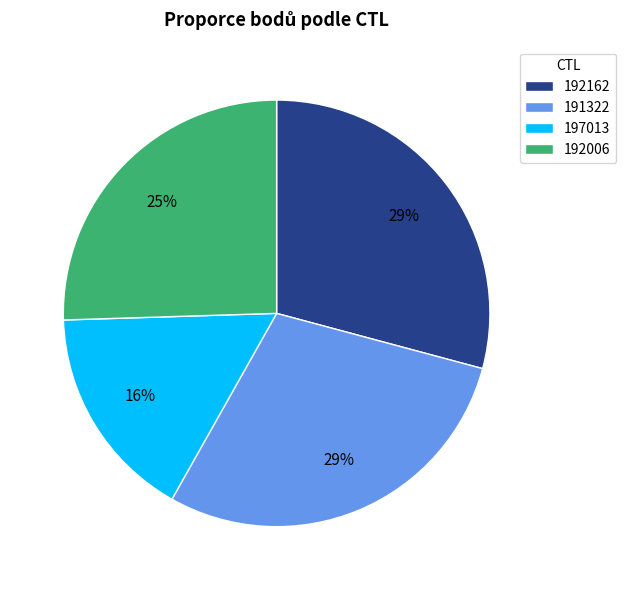

To the nearest percent, what is the combined percentage of 192162 and 192006?

55%